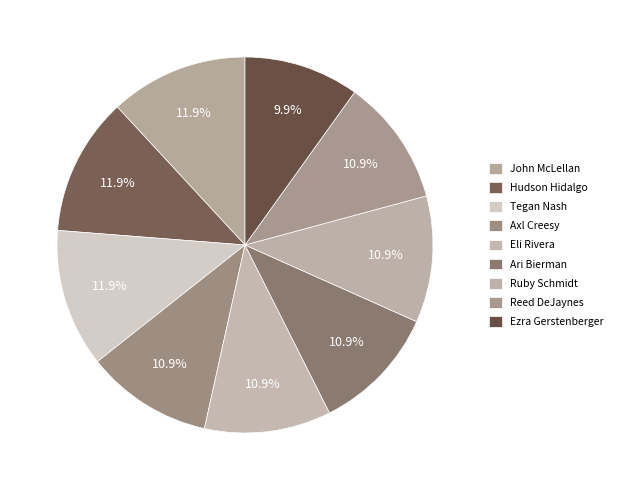

Is it true that Axl Creesy is 1% of the pie?

False